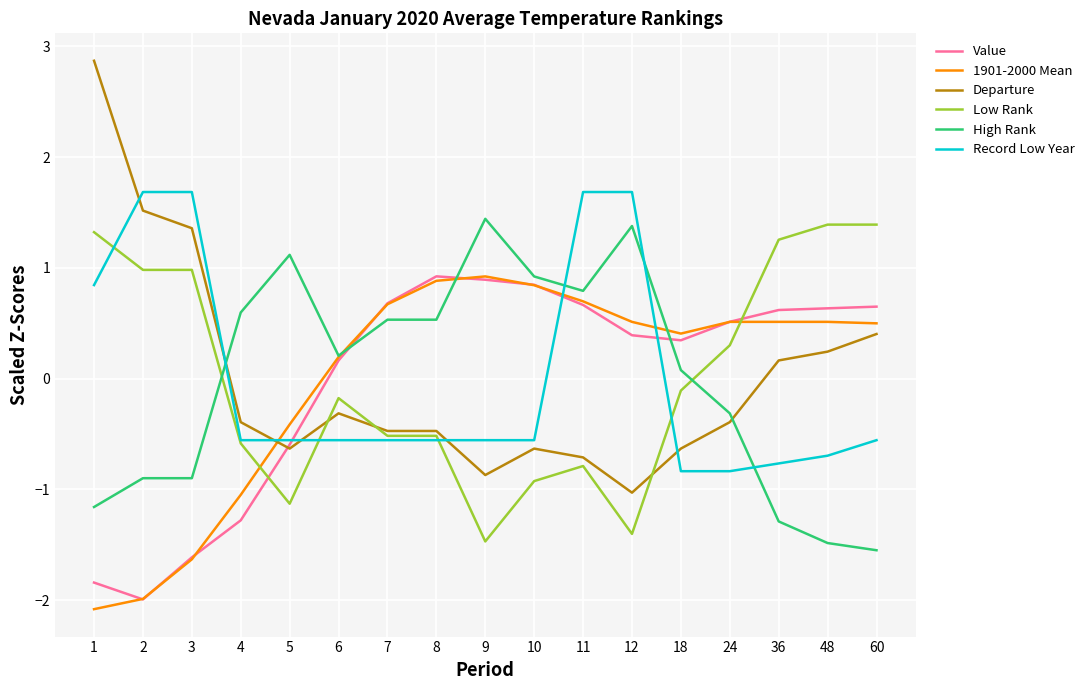

At which label does Departure first exceed 0?

1